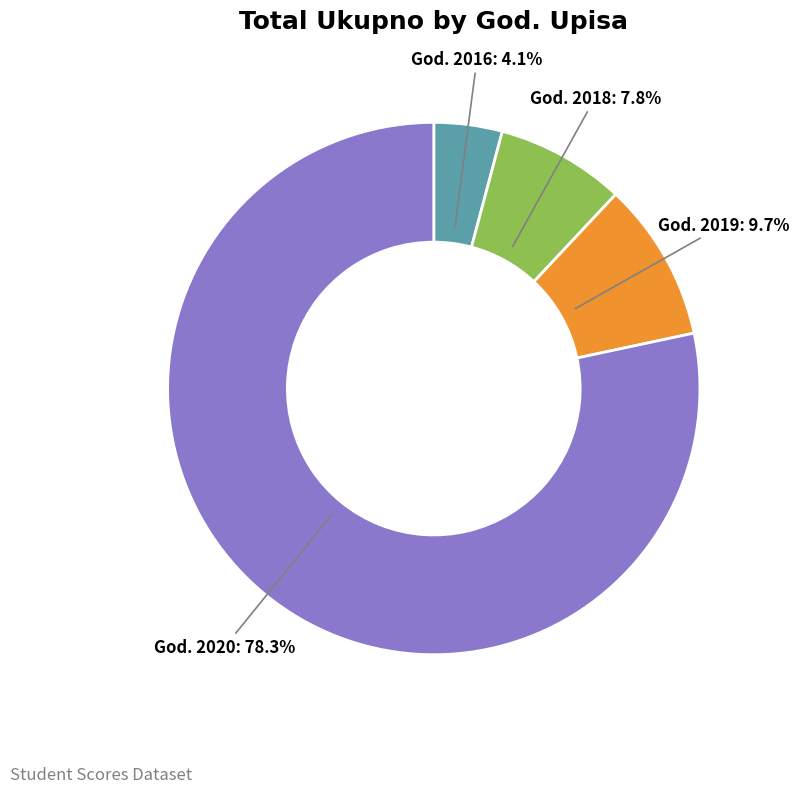

Does any single category account for the majority?

Yes